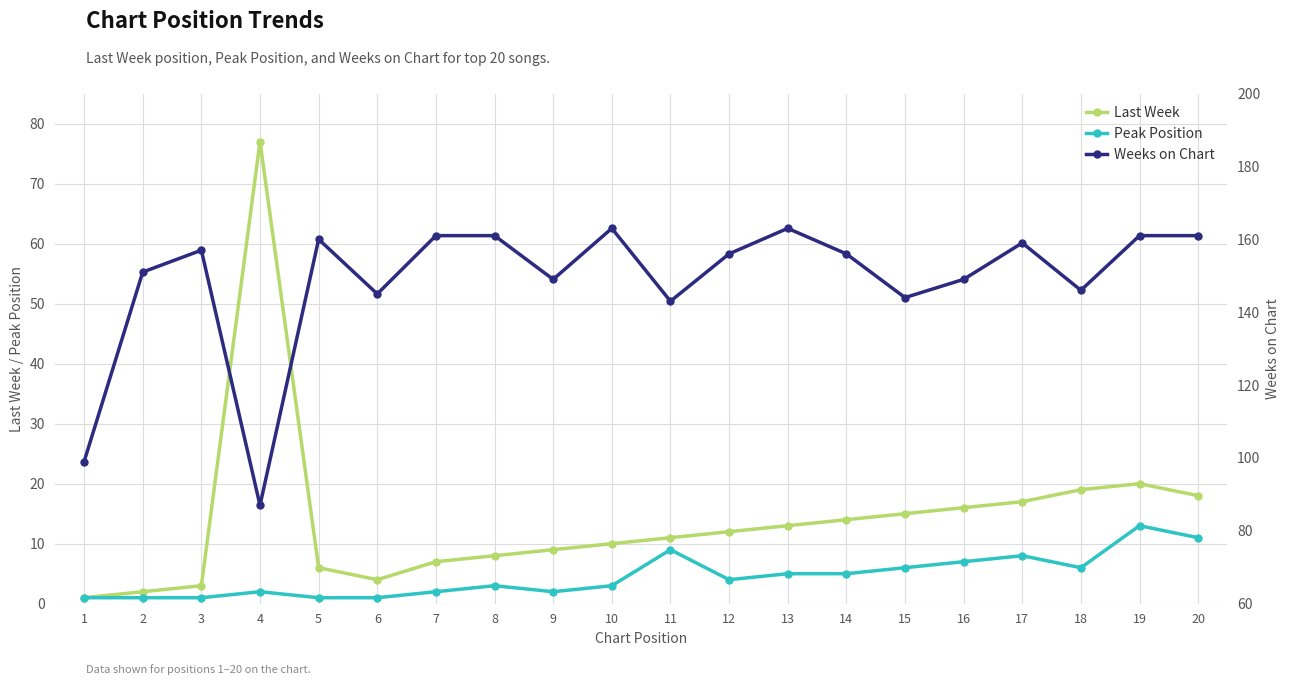

What are all the series names shown in the legend?

Last Week, Peak Position, Weeks on Chart